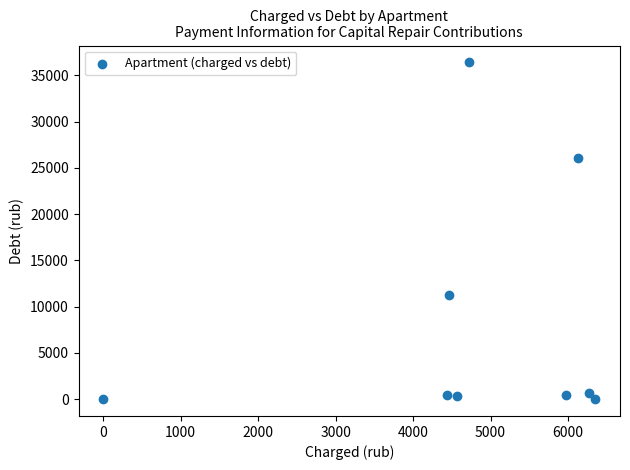

What Y value in the scatter plot is closest to 18205?

11218.0